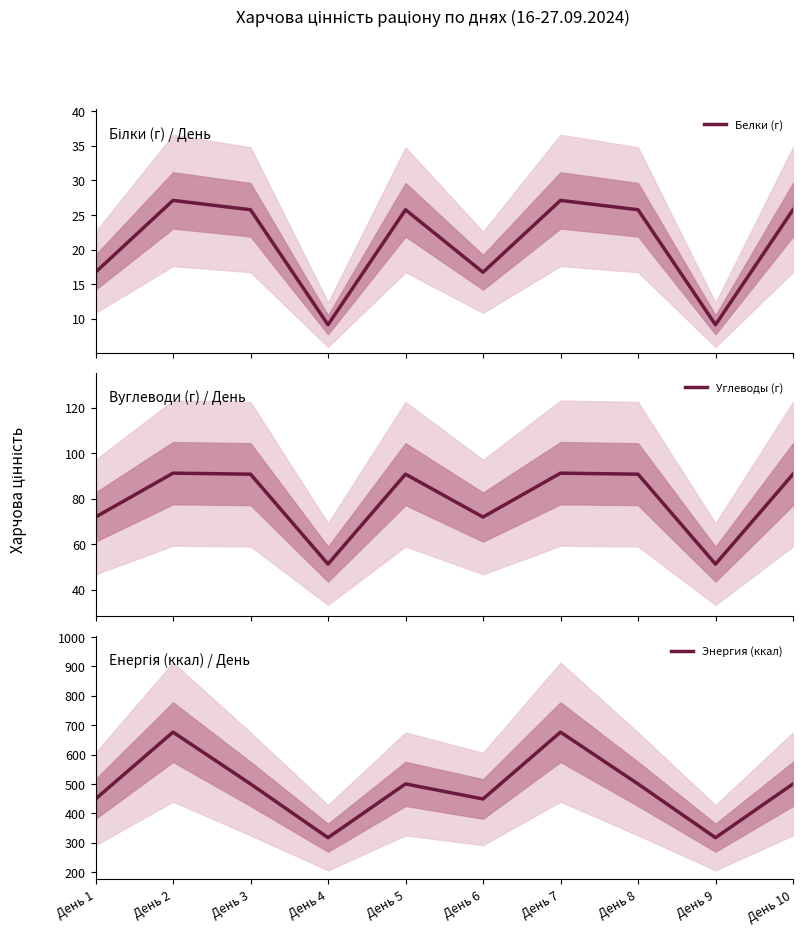

Which series has the largest total across all categories?

Энергия (ккал)